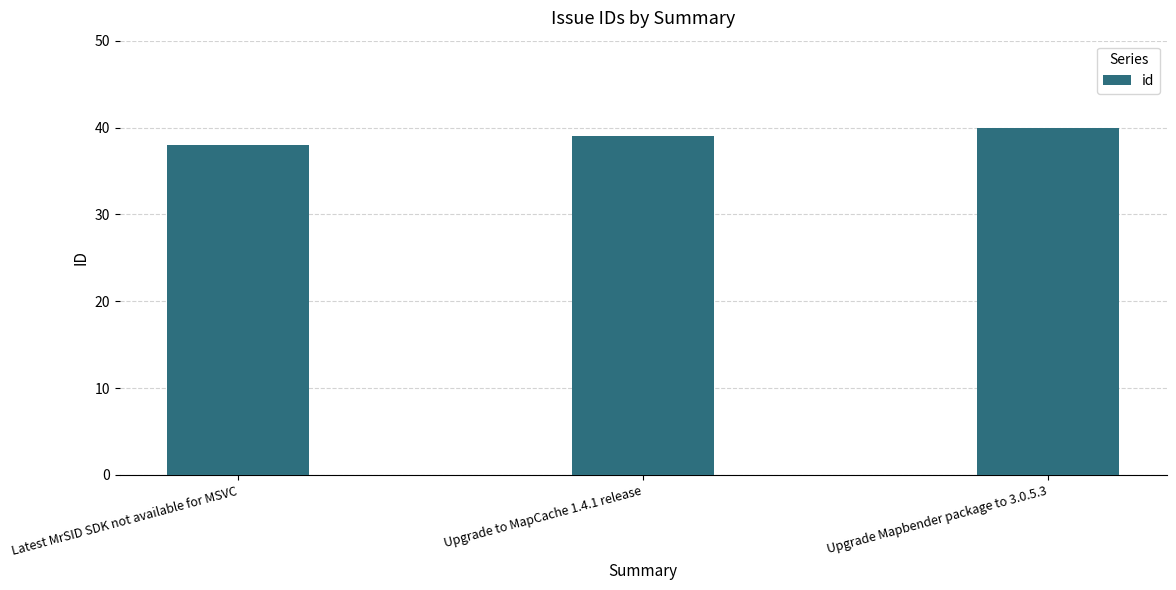

Reading left to right, transcribe all the data shown in this chart.

38	39	40